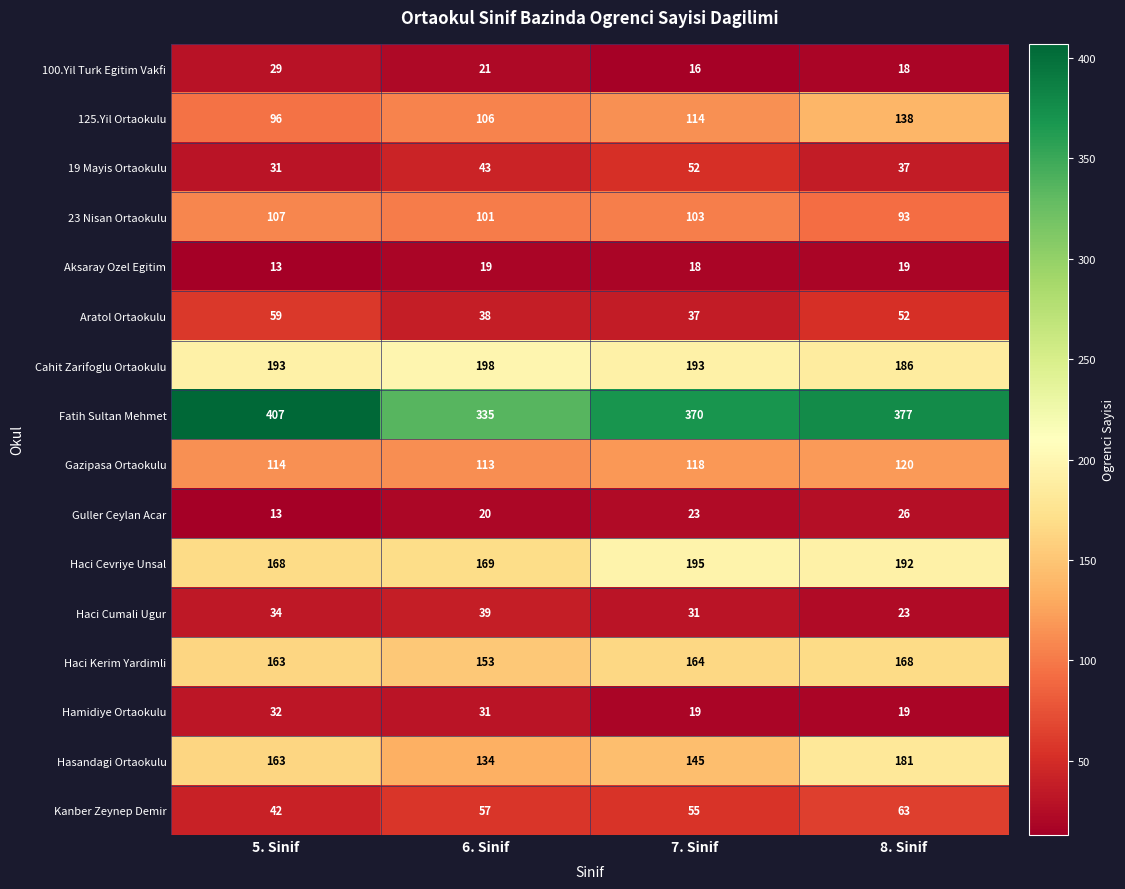

Which label corresponds to the largest value in the chart?

5. Sinif